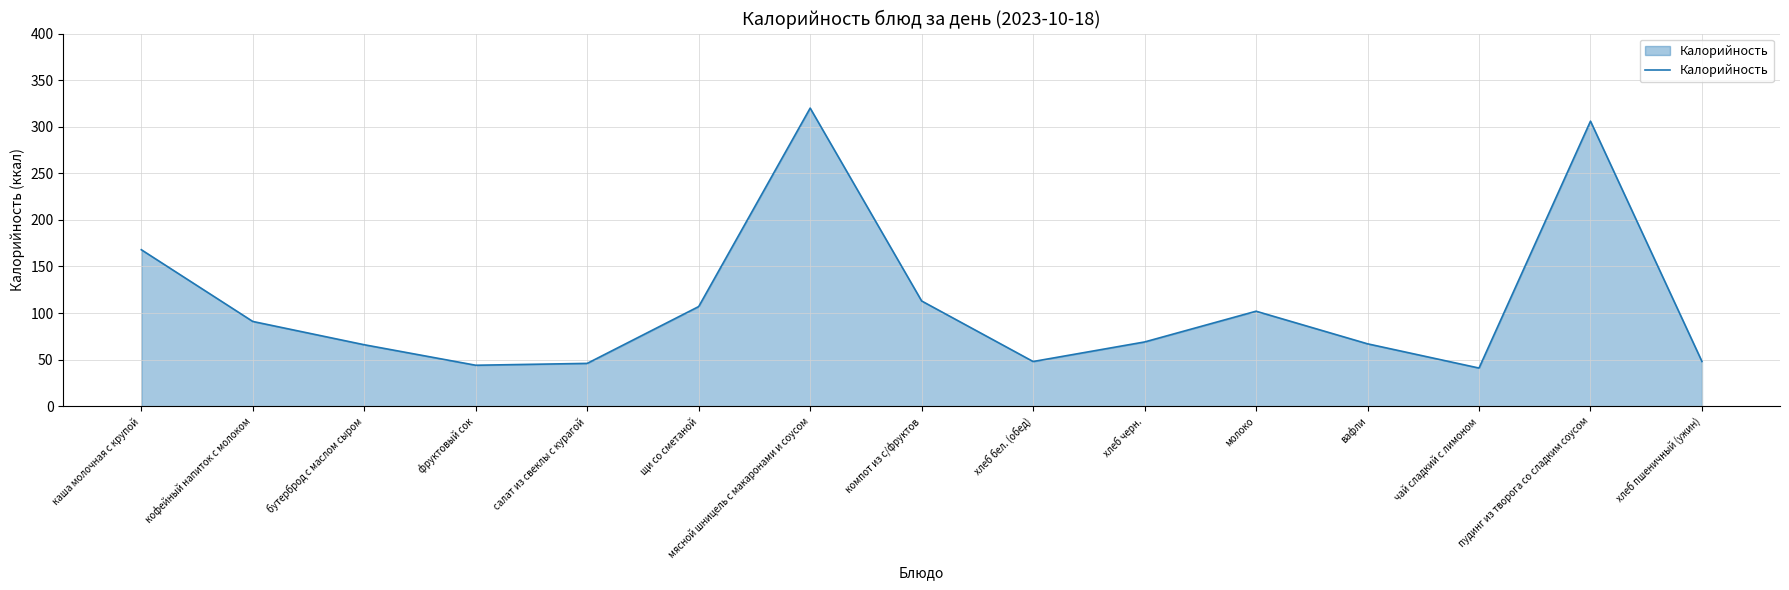

What position from the right is каша молочная с крупой?

15